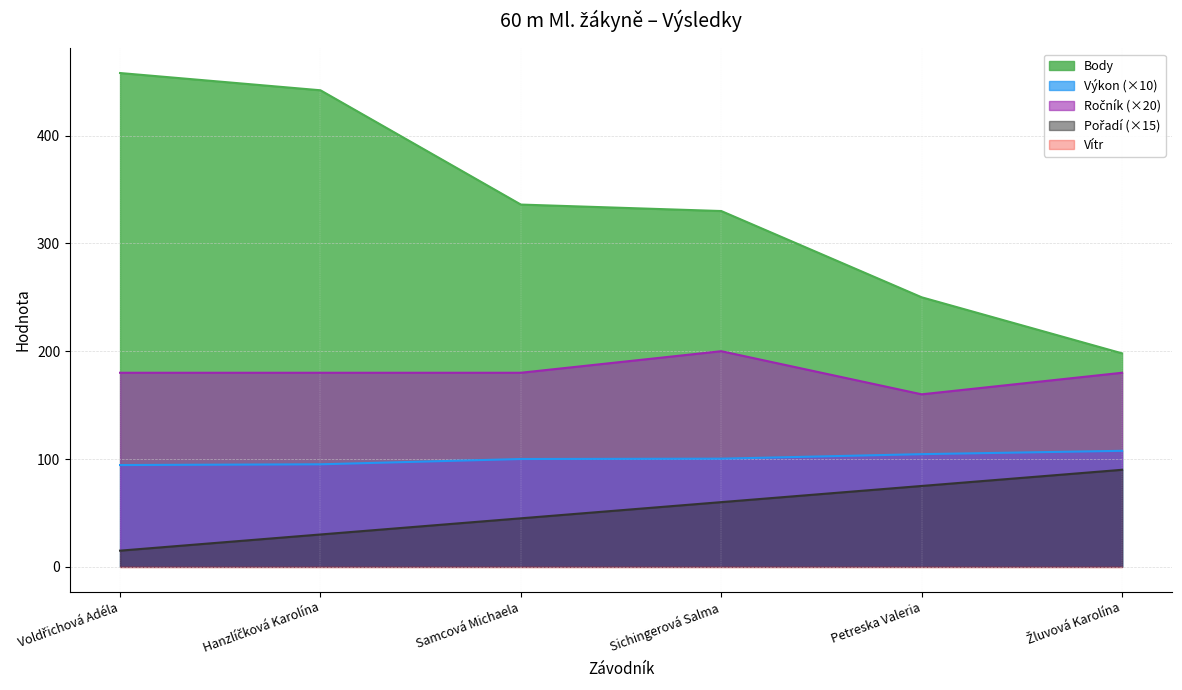

What is the label of the 3rd point from the left?

Samcová Michaela